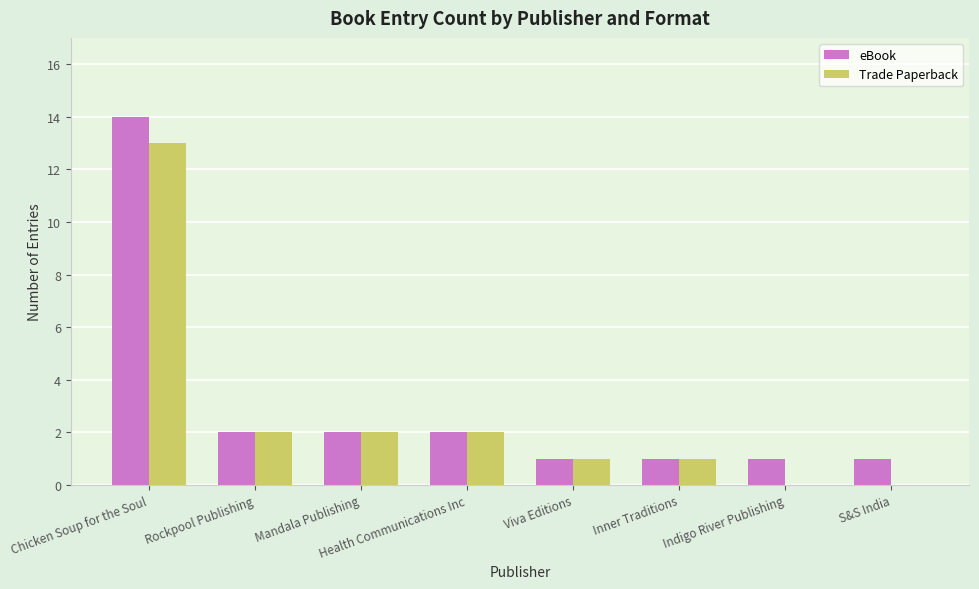

At which label does Trade Paperback first exceed 2?

Chicken Soup for the Soul